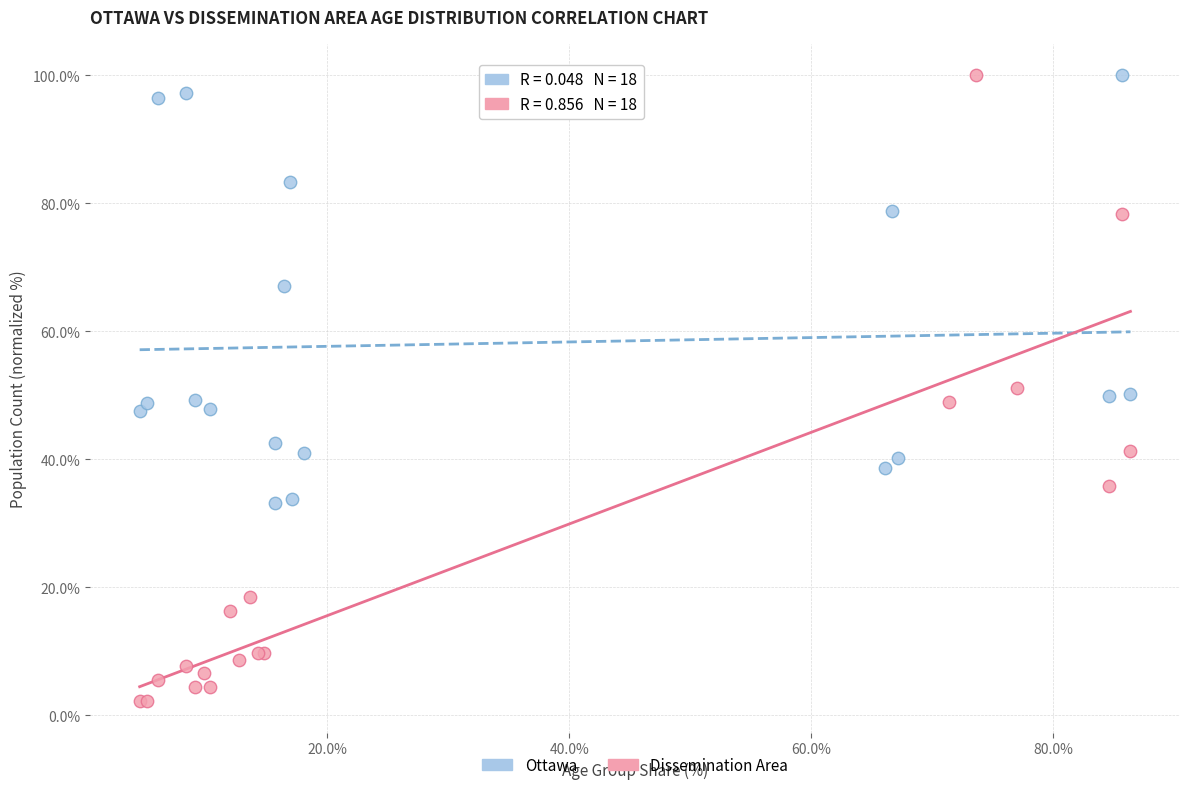

Which series reaches the minimum Y coordinate?

Dissemination Area